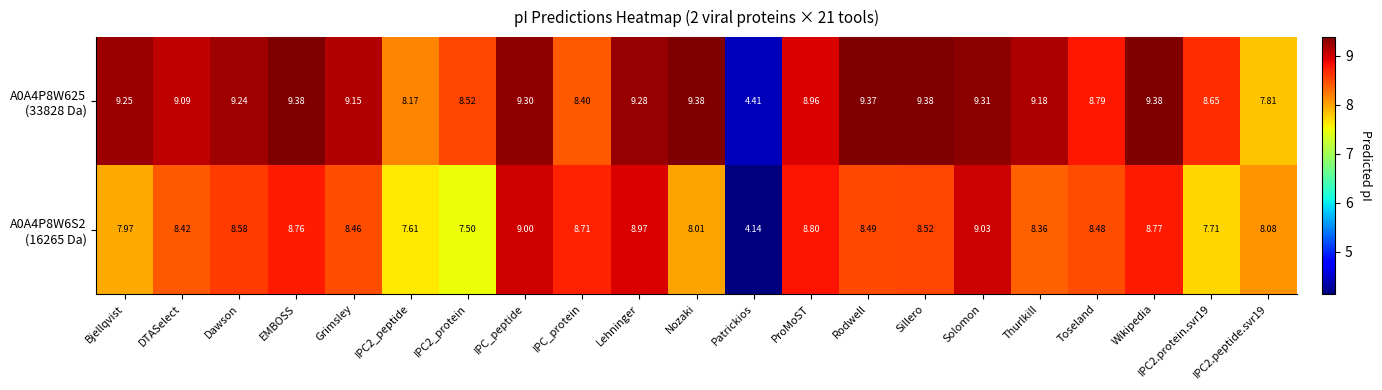

At which category is the sum across all series the highest?

Solomon